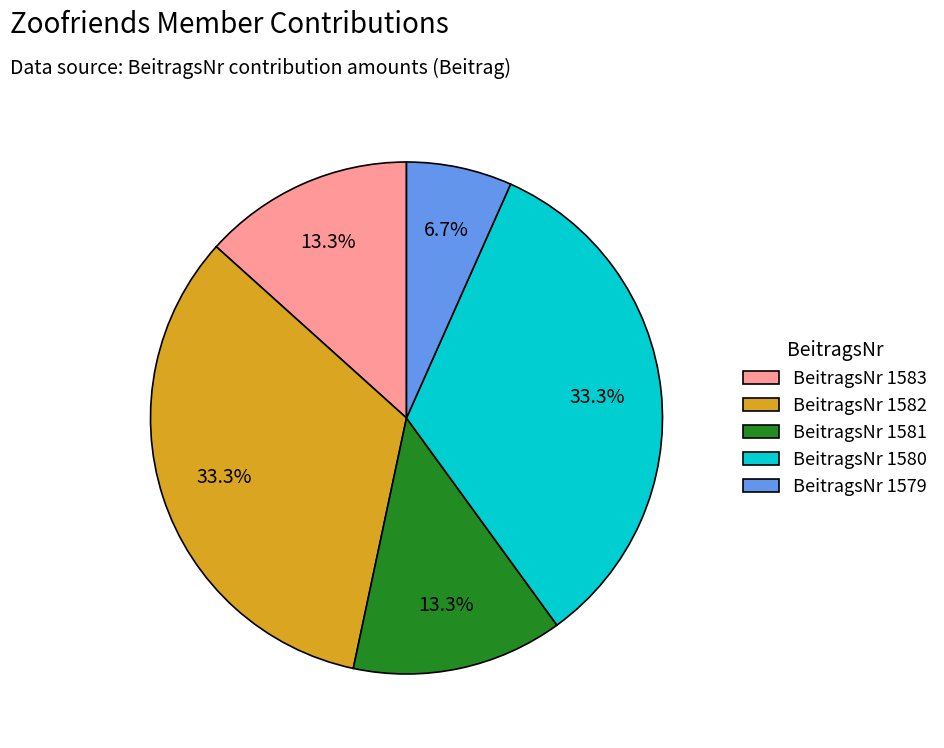

What is the smallest slice in the pie chart?

BeitragsNr 1579